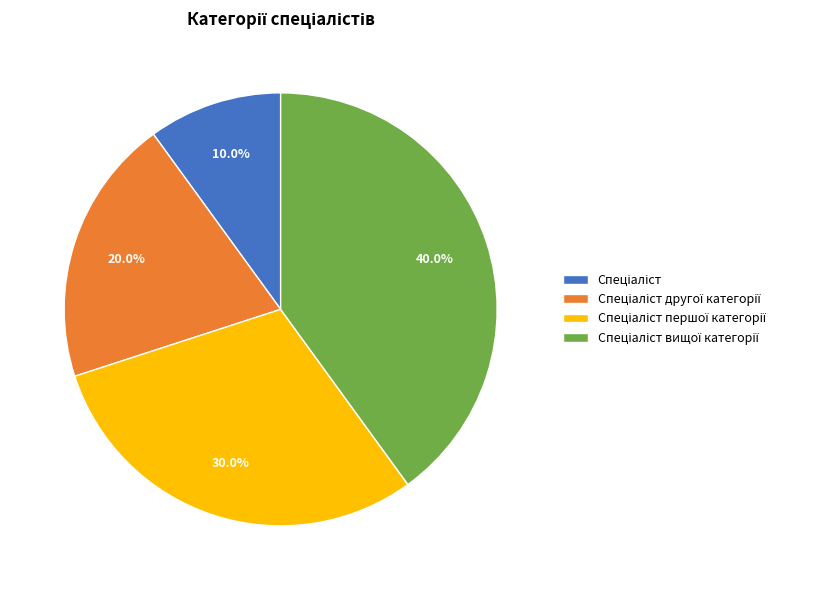

Is there any slice that represents more than half of the pie?

No